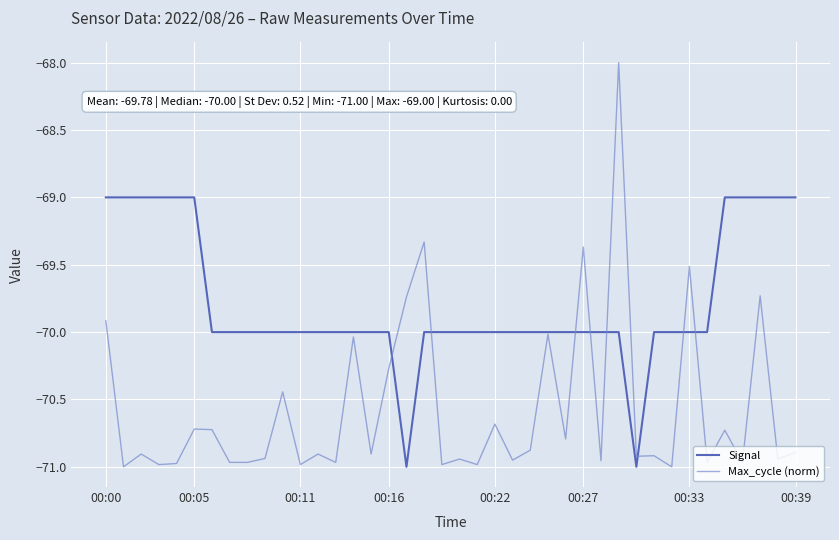

Which series has the largest total across all categories?

Signal